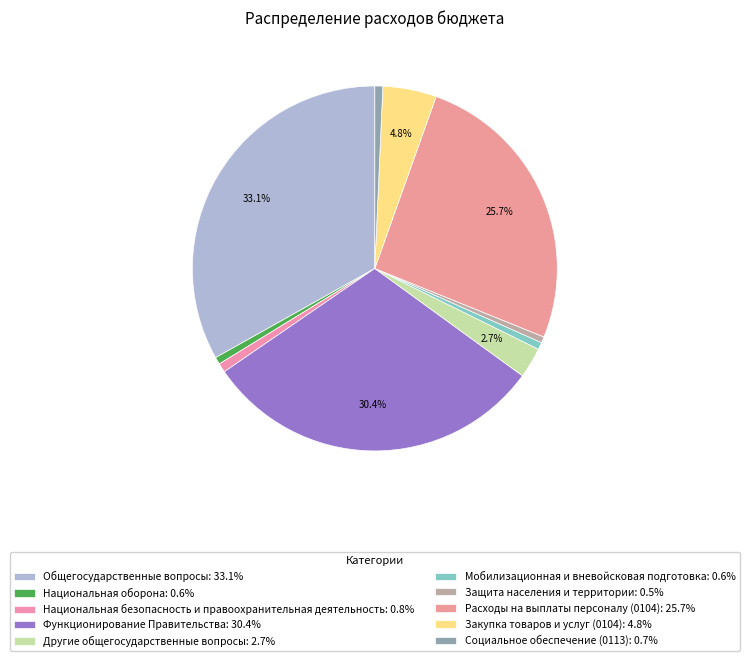

Rank the categories by value from lowest to highest.

Защита населения и территории, Национальная оборона, Мобилизационная и вневойсковая подготовка, Социальное обеспечение (0113), Национальная безопасность и правоохранительная деятельность, Другие общегосударственные вопросы, Закупка товаров и услуг (0104), Расходы на выплаты персоналу (0104), Функционирование Правительства, Общегосударственные вопросы